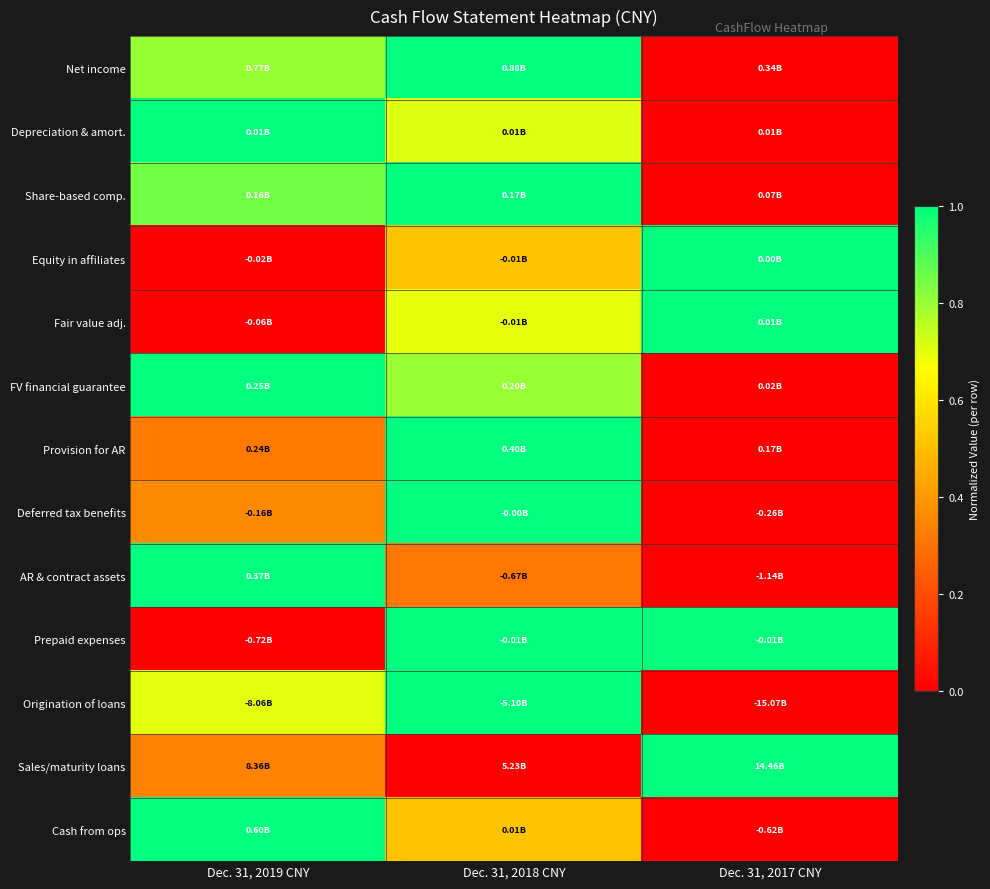

At Dec. 31, 2019 CNY, list the series in order from smallest to largest.

Equity in affiliates, Fair value adj., Prepaid expenses, Provision for AR, Sales/maturity loans, Deferred tax benefits, Origination of loans, Net income, Share-based comp., Depreciation & amort., FV financial guarantee, AR & contract assets, Cash from ops